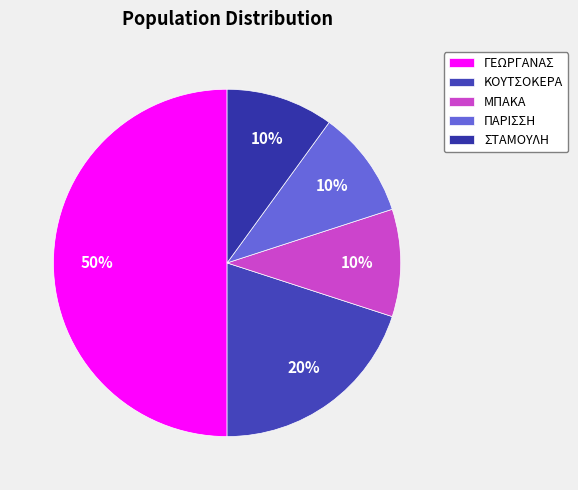

How many segments does this pie chart have?

5